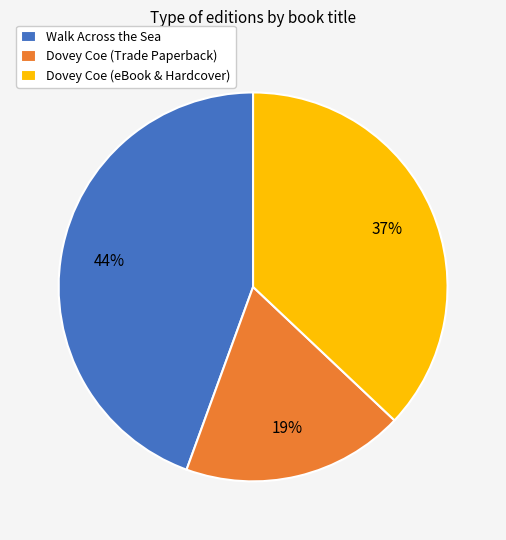

True or false: Dovey Coe (Trade Paperback) accounts for 9% of the total.

False